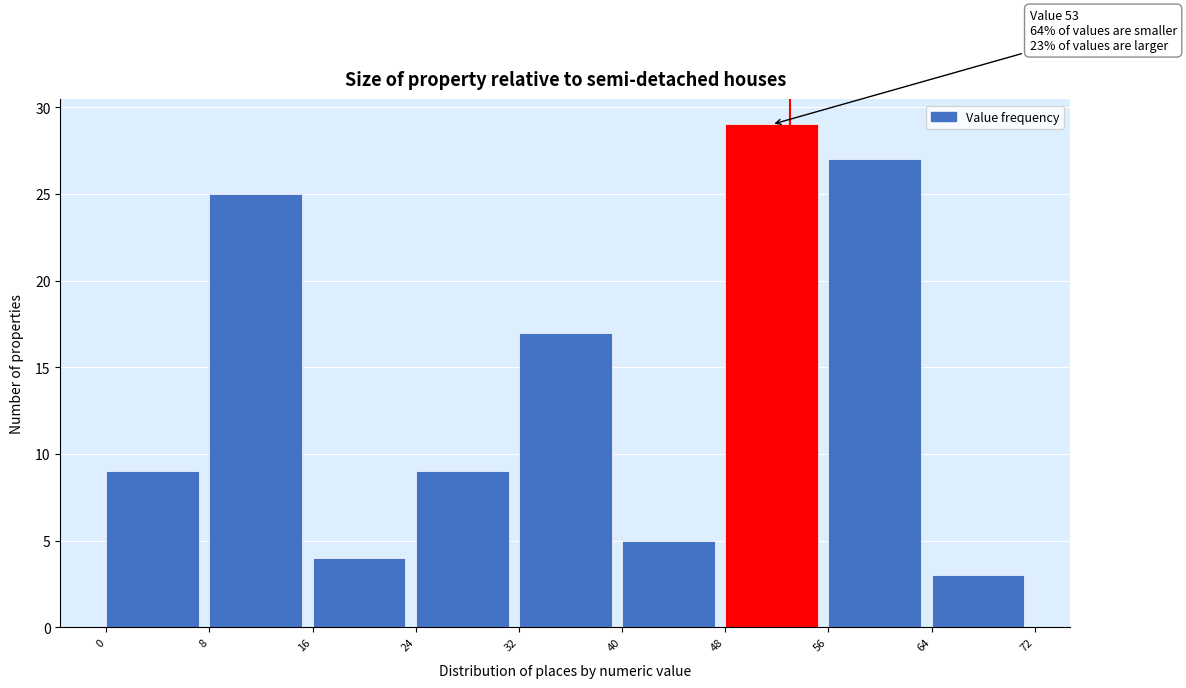

Over which range of the x-axis is the bar tallest?

48 to 56